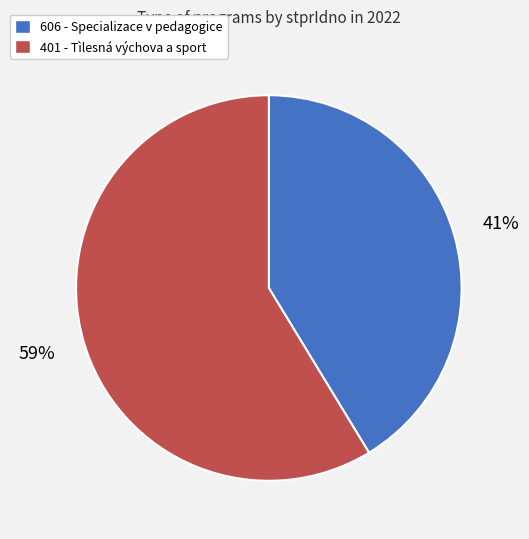

Is the sum of 401 - Tìlesná výchova a sport and 606 - Specializace v pedagogice greater than half?

Yes